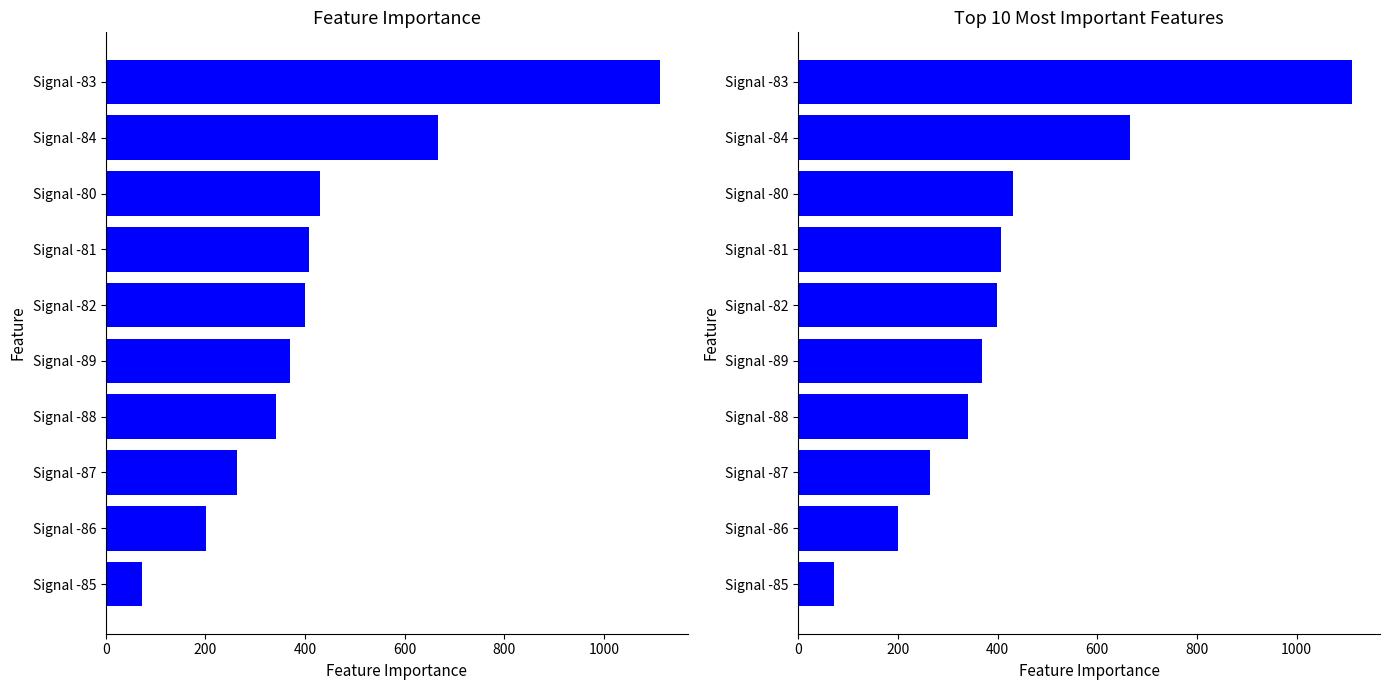

True or false: Top Max_cycle offset has a value of 666.5 at Signal -84.

True